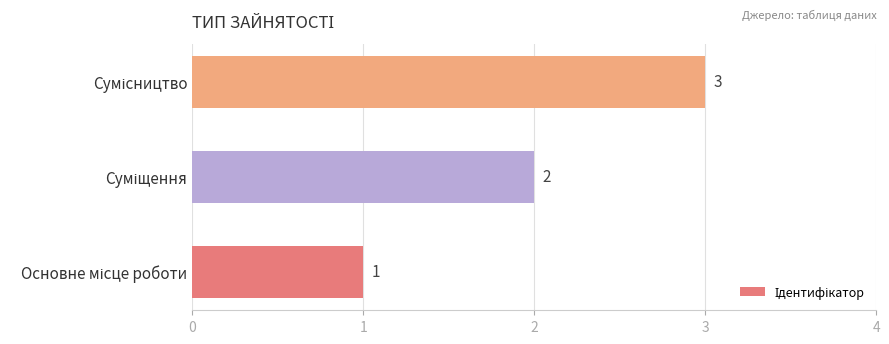

Count the values in the range 1 to 3.

3